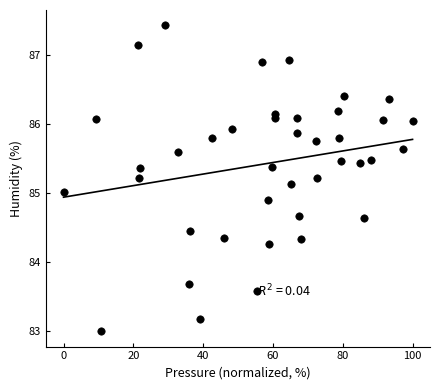

What is the range of Y values (max minus min)?

4.4